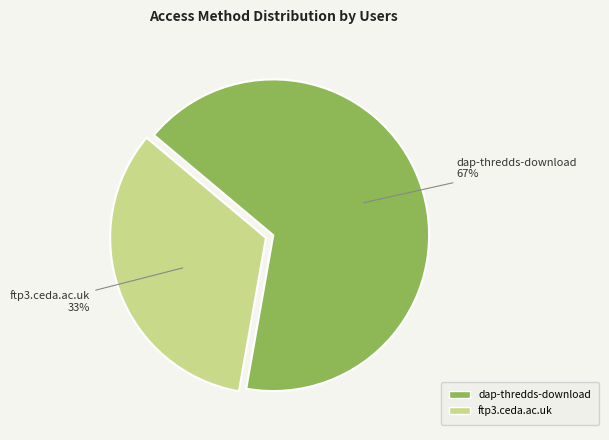

True or false: dap-thredds-download accounts for 78% of the total.

False